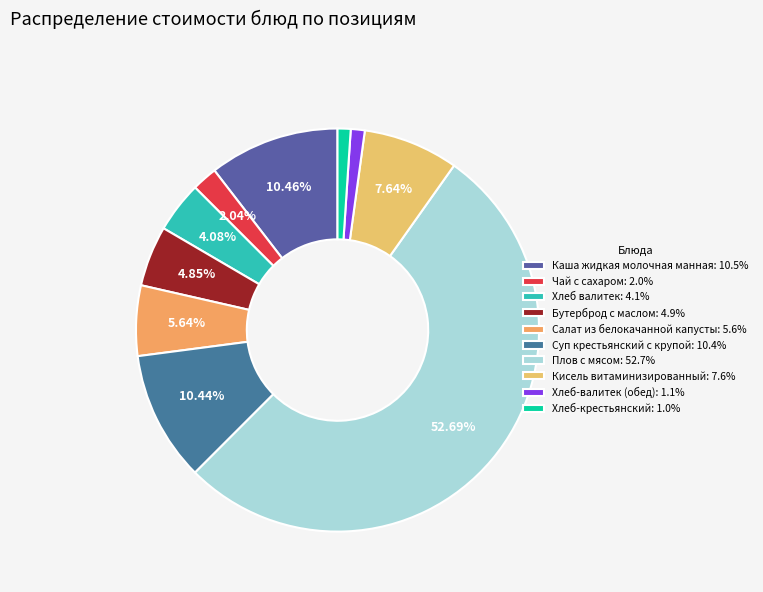

To the nearest percent, what is the average slice percentage?

10%